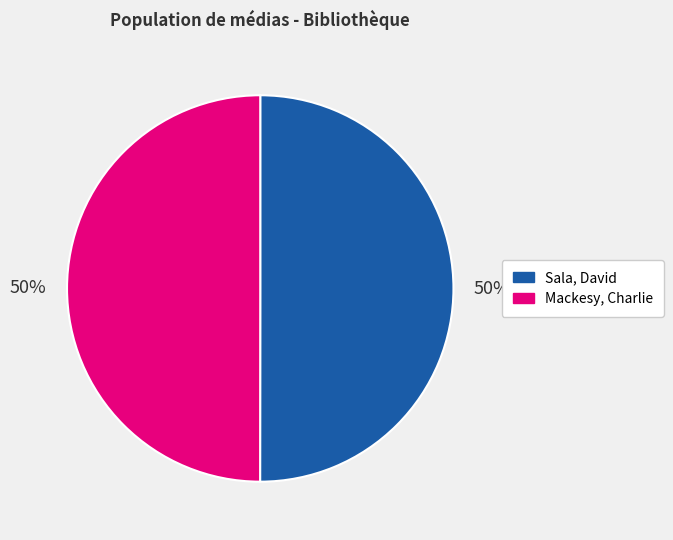

Do Sala, David and Mackesy, Charlie together represent more than half of the pie?

Yes